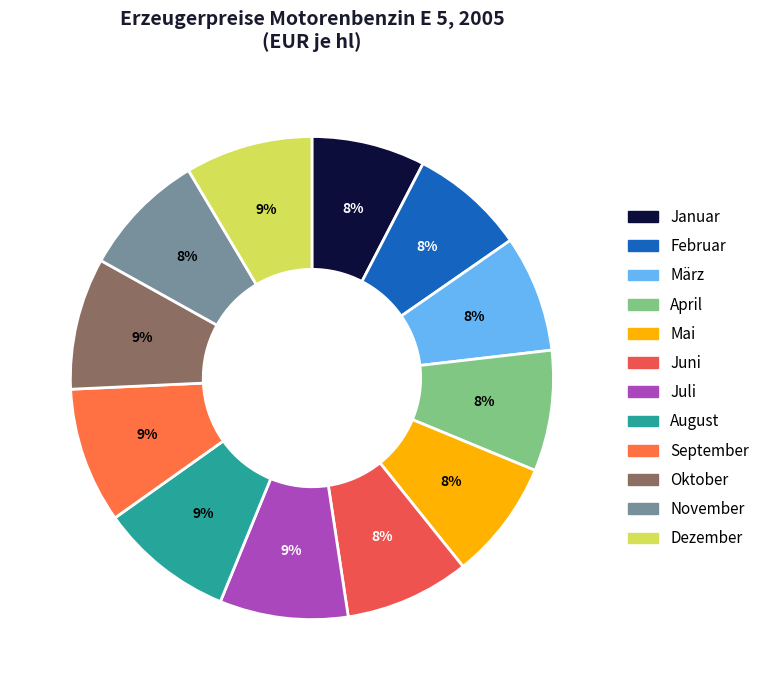

What is the change in value from Juli to August?

+4.7